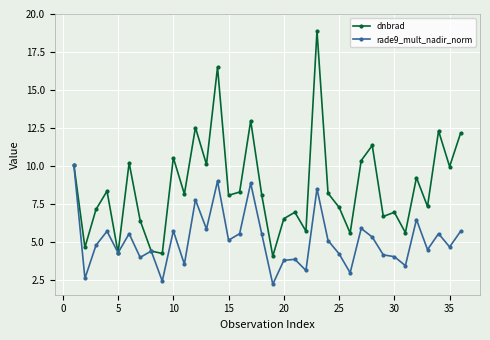

Which series has the largest total across all categories?

dnbrad